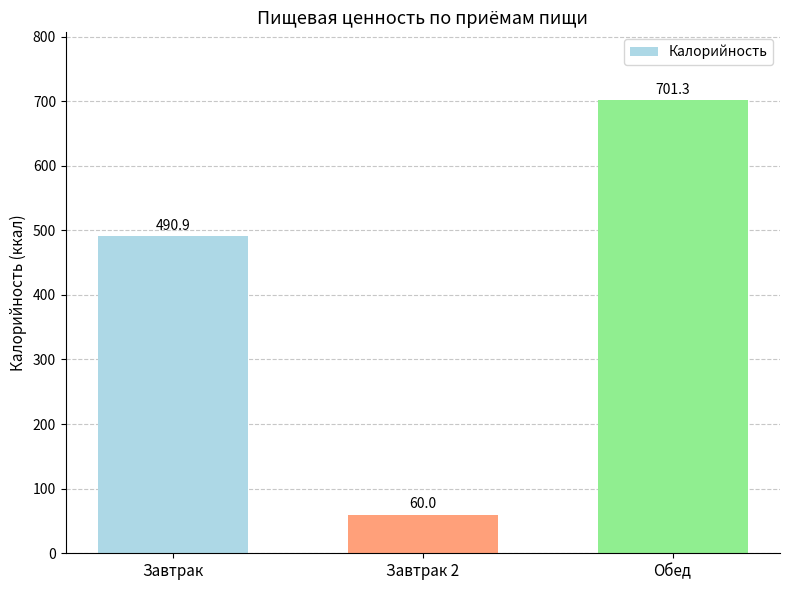

Rank the categories by value from highest to lowest.

Обед, Завтрак, Завтрак 2